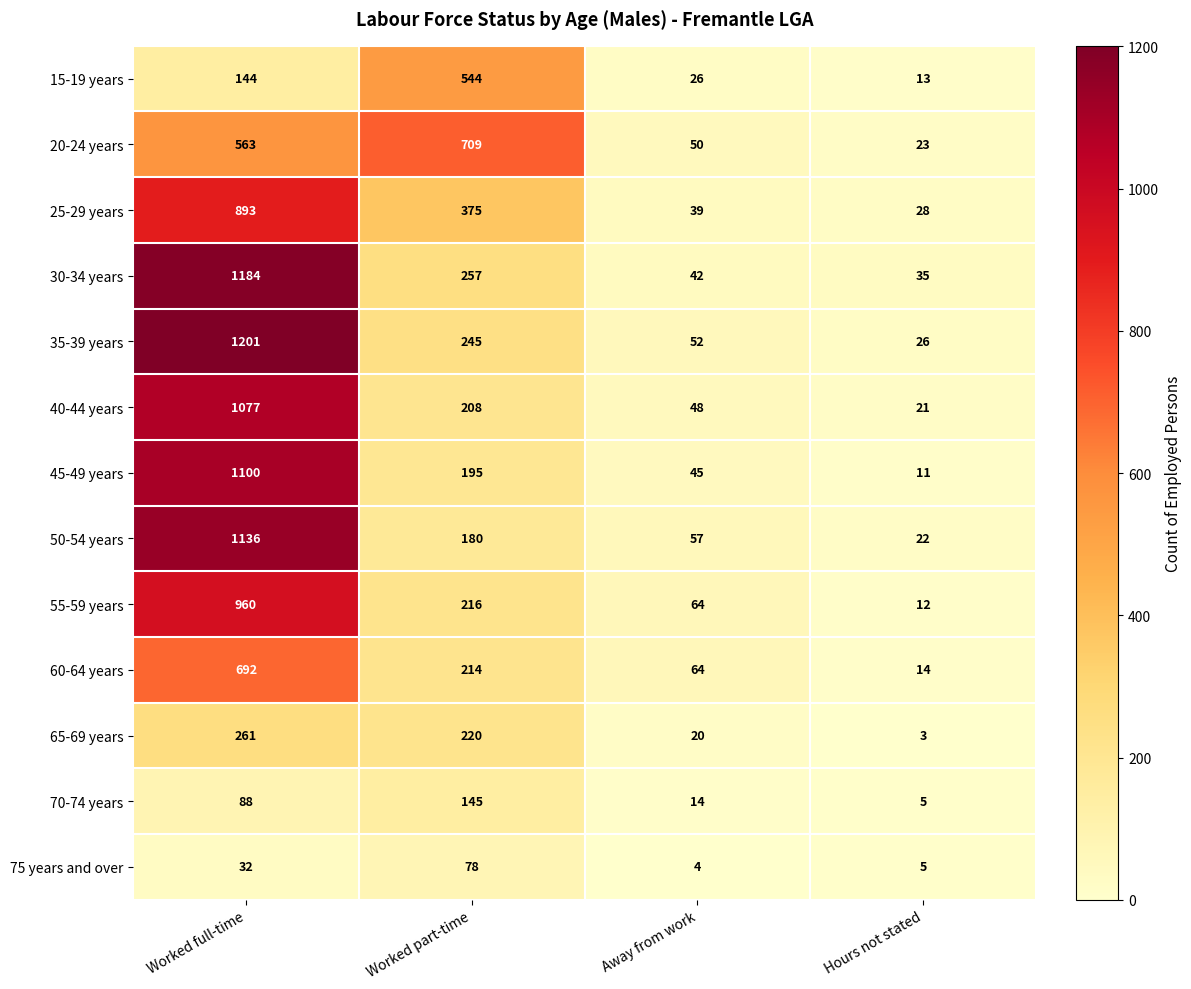

At which label is 65-69 years closest to 132?

Worked part-time